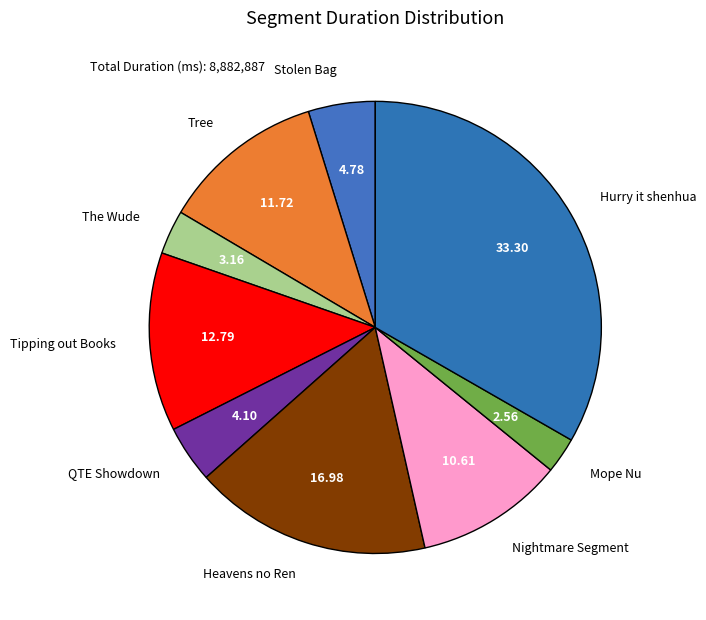

Do Hurry it shenhua and Mope Nu together represent more than half of the pie?

No